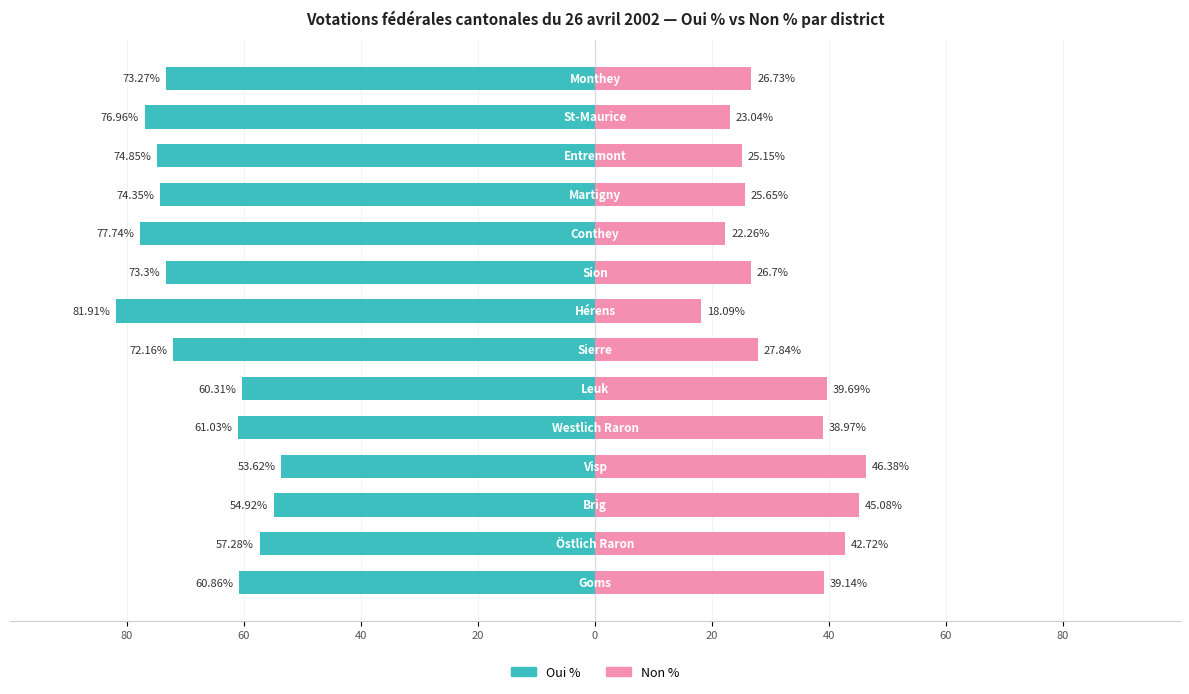

Reading left to right, what are all the values shown in this chart?

Oui %: -60.9	-57.3	-54.9	-53.6	-61.0	-60.3	-72.2	-81.9	-73.3	-77.7	-74.3	-74.8	-77.0	-73.3
Non %: 39.1	42.7	45.1	46.4	39.0	39.7	27.8	18.1	26.7	22.3	25.6	25.1	23.0	26.7